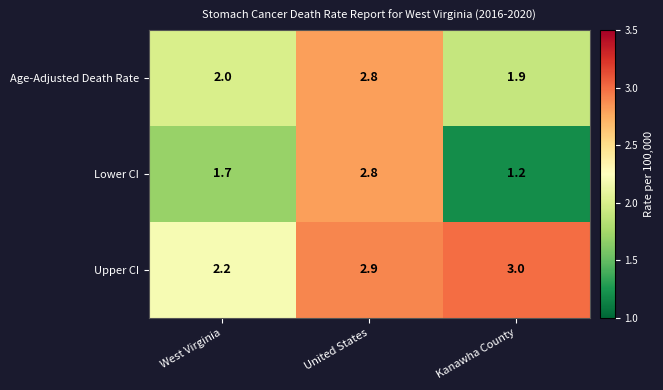

What value does the Age-Adjusted Death Rate series have at Kanawha County?

1.9